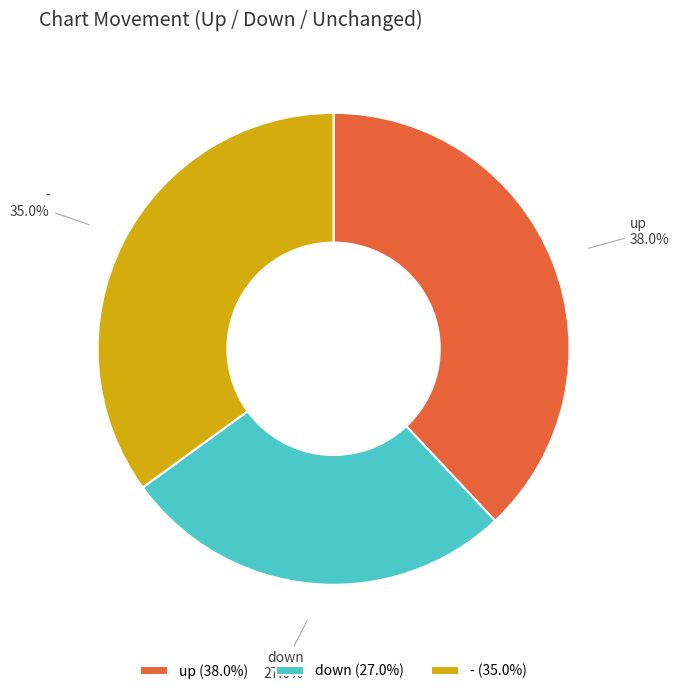

Which category has the smallest portion of the pie?

down